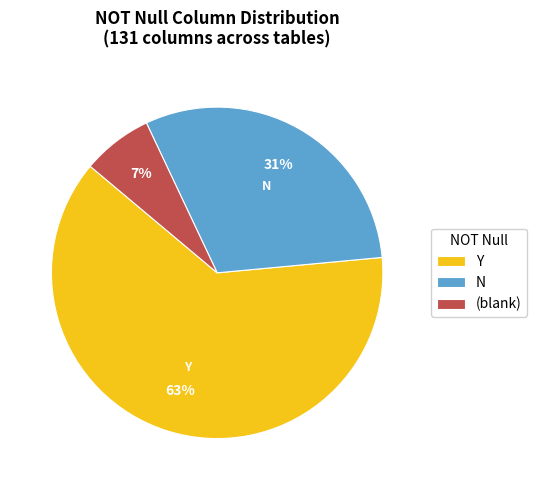

To the nearest percent, what is the average slice percentage?

33%